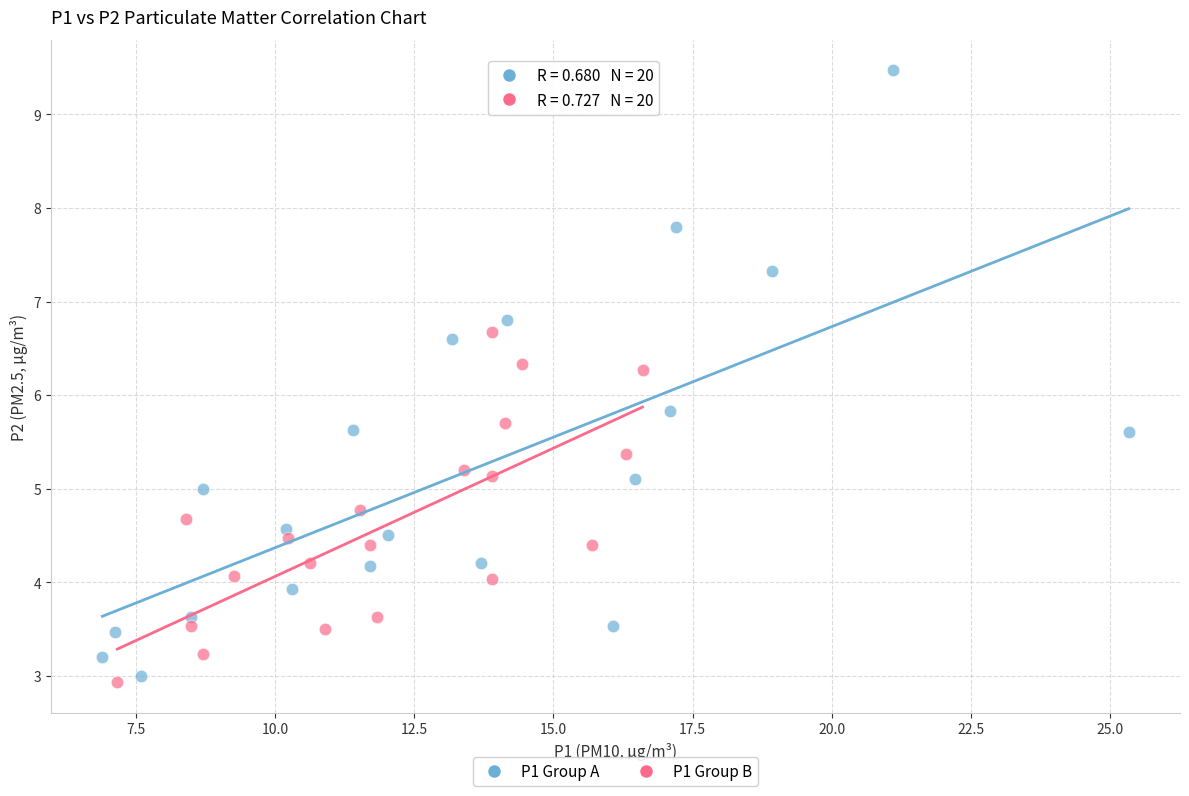

Which series reaches the minimum Y coordinate?

P1 Group B